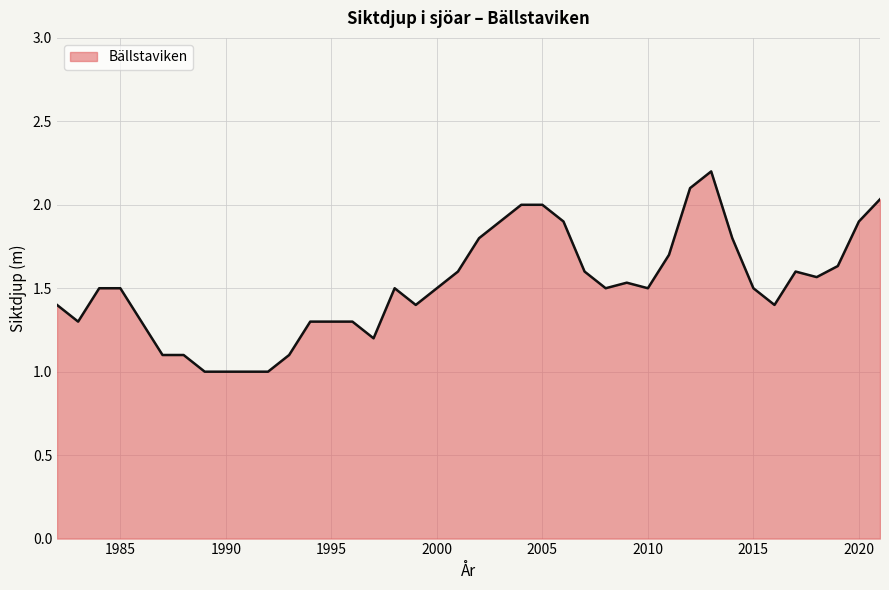

What is the minimum value shown in the chart?

1.0